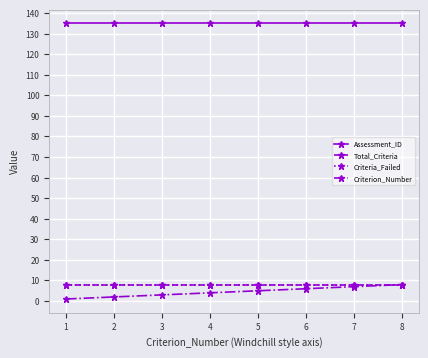

What is the value of the Total_Criteria point at the 1st from the left?

8